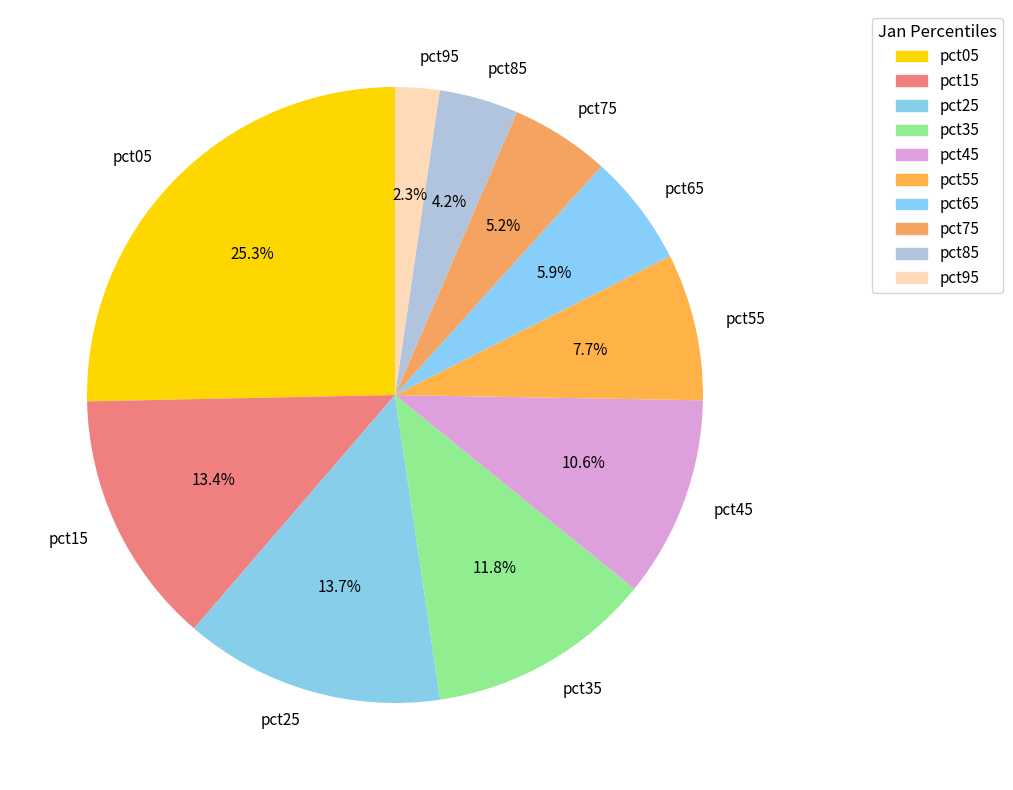

Is pct95 the majority of the pie?

No